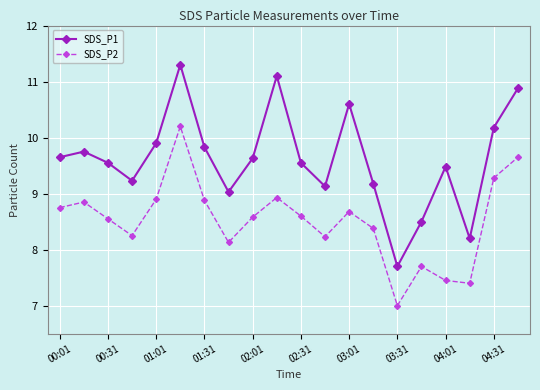

What is the average value of the SDS_P1 series?

9.6